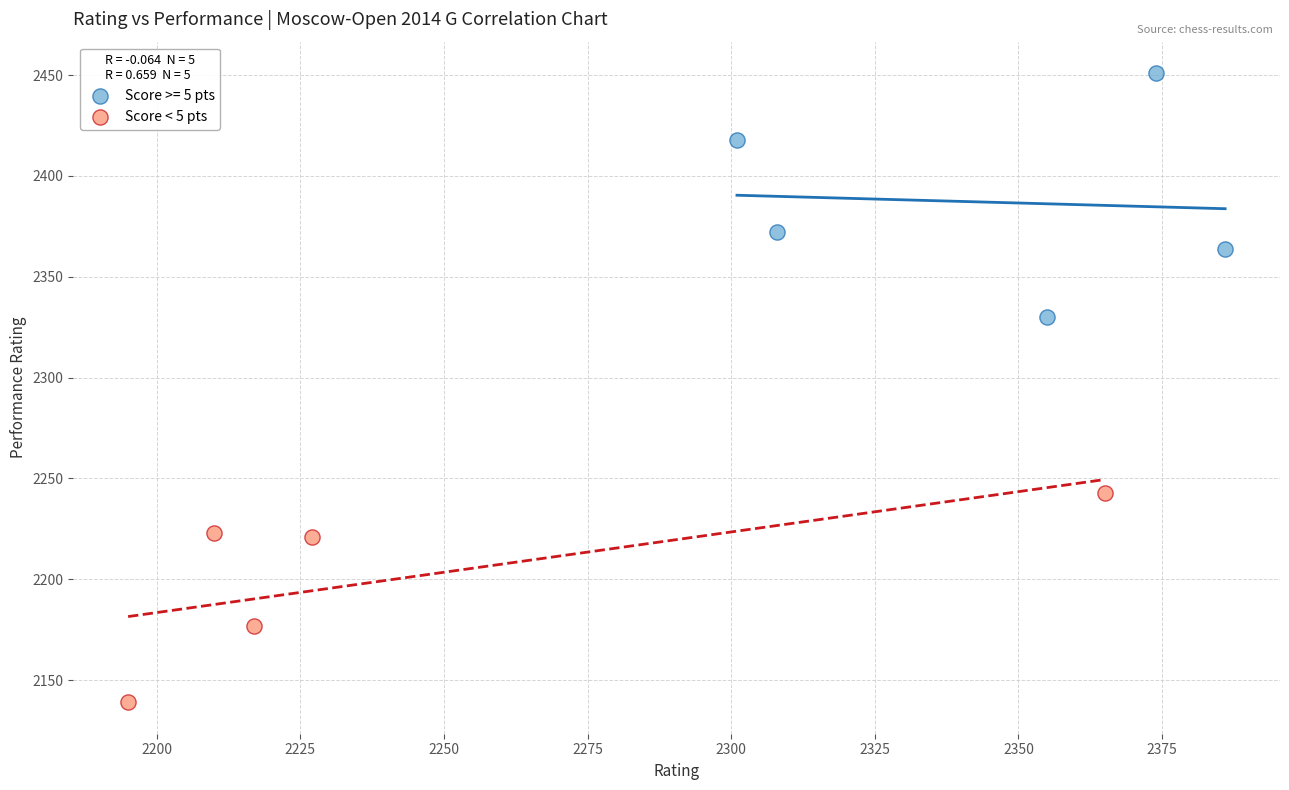

Which series has the widest spread of Y values?

Score >= 5 pts